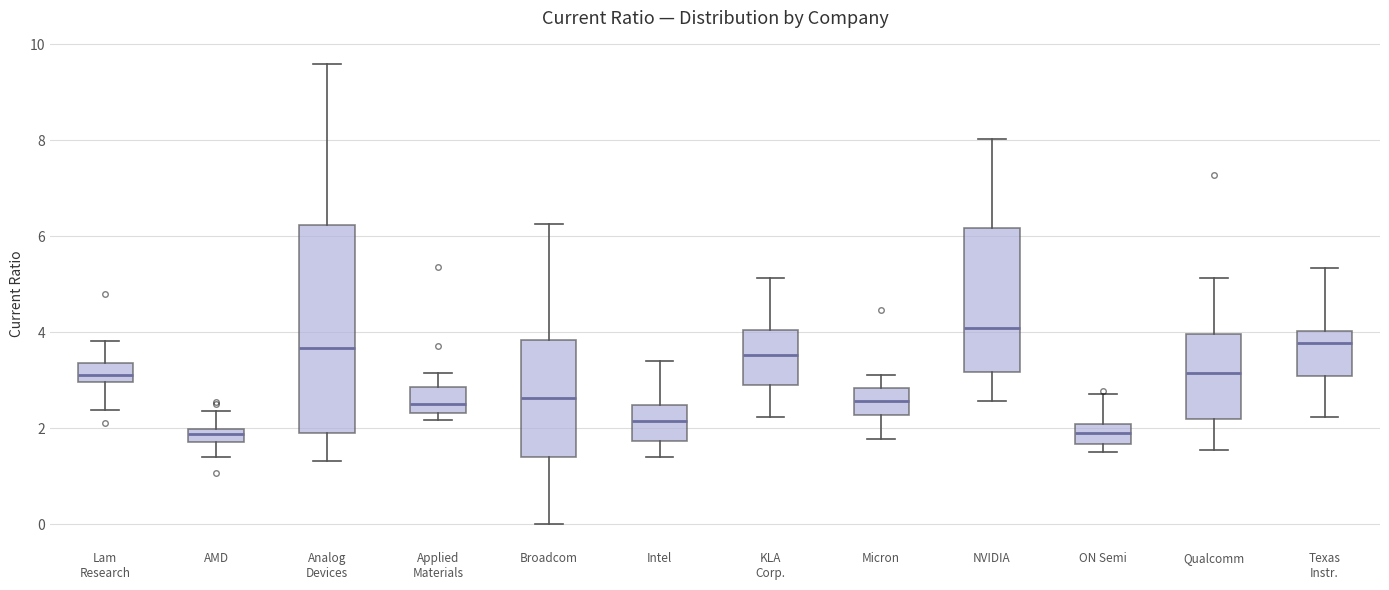

Comparing the boxes themselves (not the whiskers), which one is the tallest?

Analog Devices